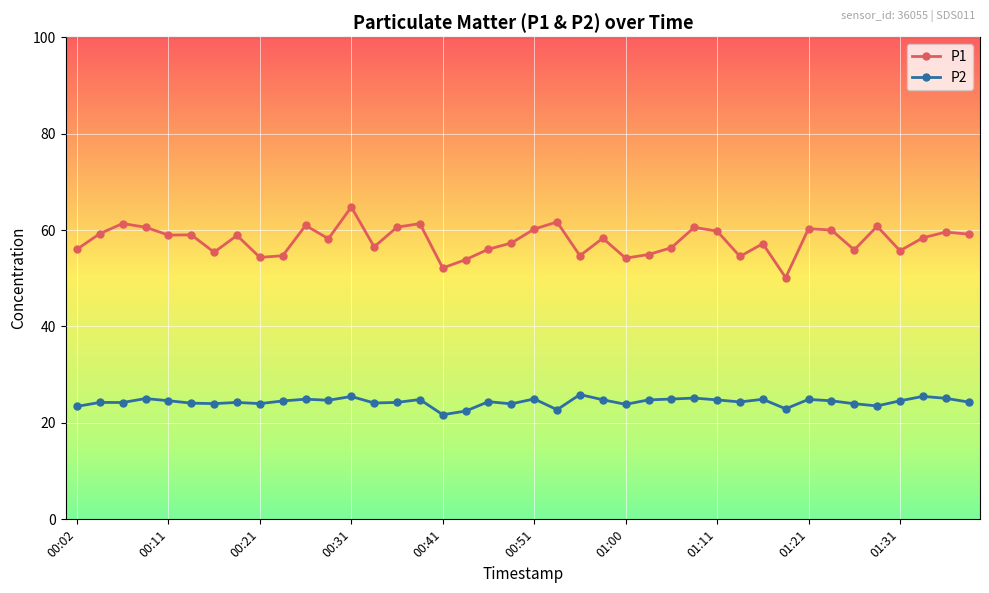

At how many categories does at least one series exceed 36?

40